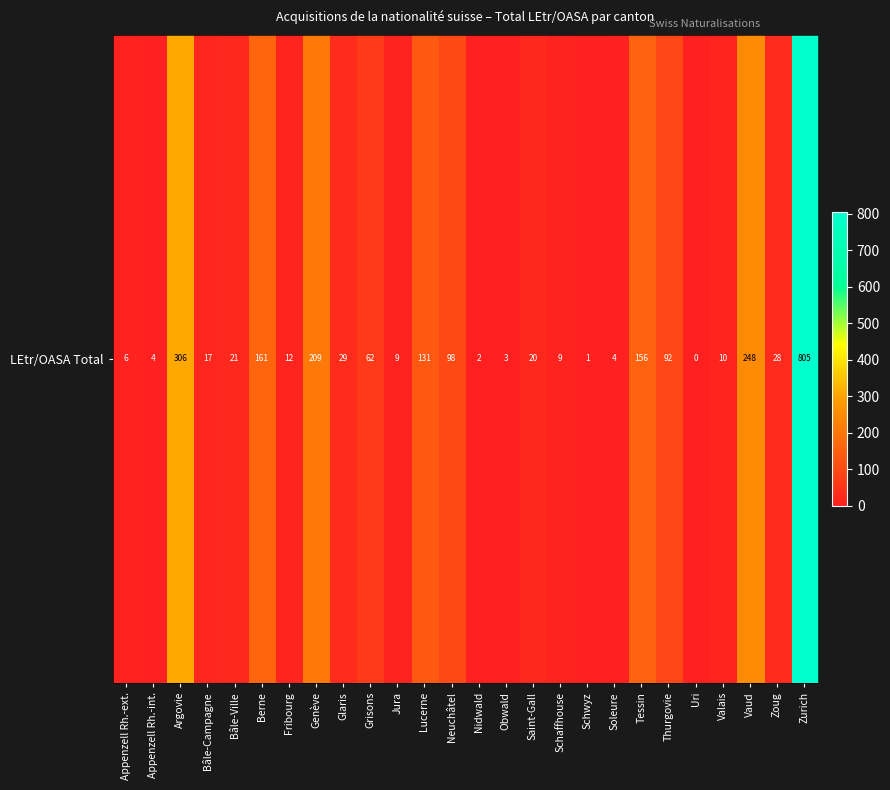

Which label corresponds to the largest value in the chart?

Zurich